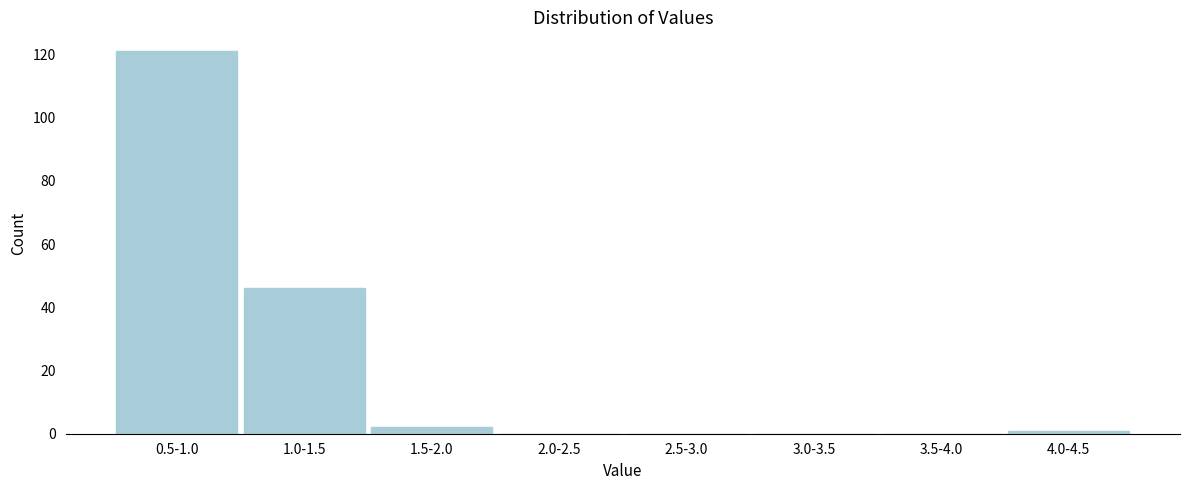

Reading right to left, extract all data points from this chart.

4.0-4.5=1	3.5-4.0=0	3.0-3.5=0	2.5-3.0=0	2.0-2.5=0	1.5-2.0=2	1.0-1.5=46	0.5-1.0=121